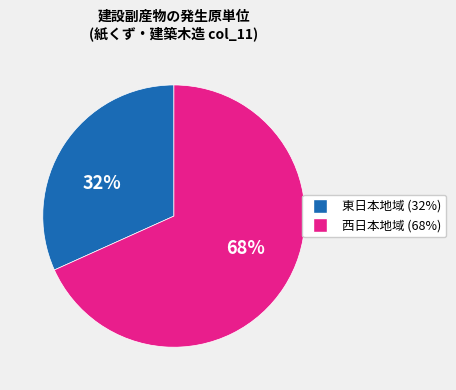

How many slices are in this pie chart?

2